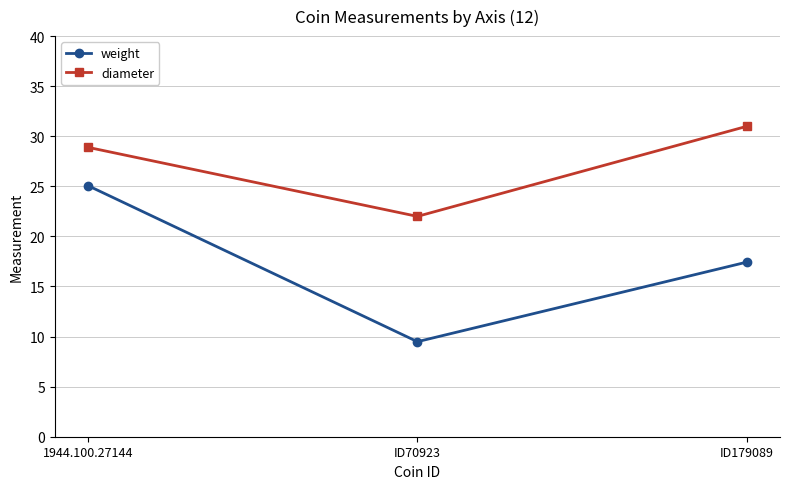

How many values in the diameter series are below 28?

1